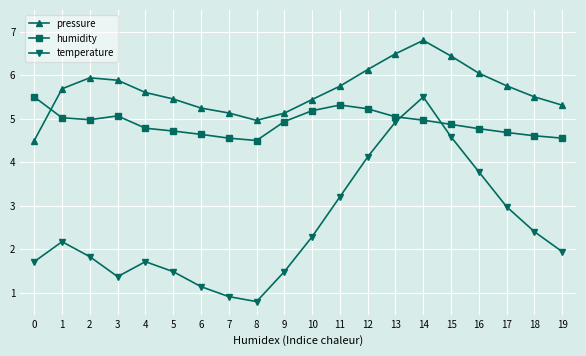

What is the total value across all series at 11?

14.3